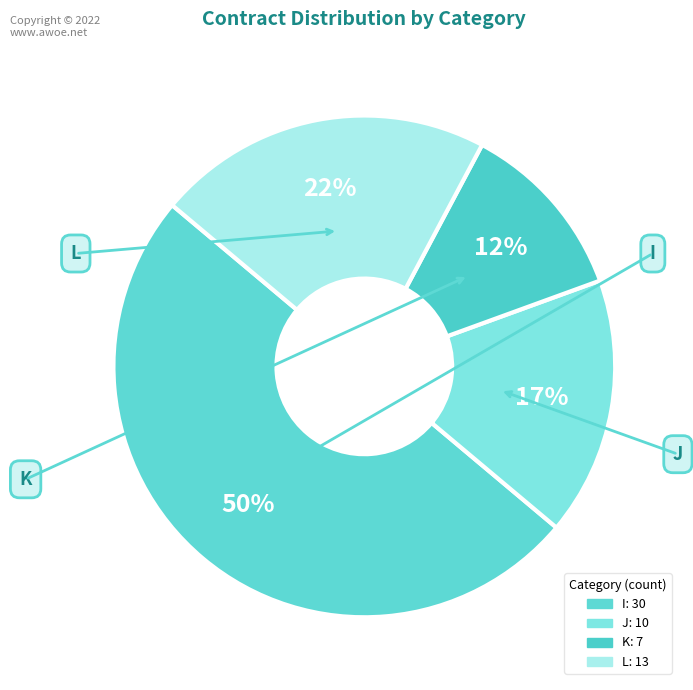

How many slices are in this pie chart?

4